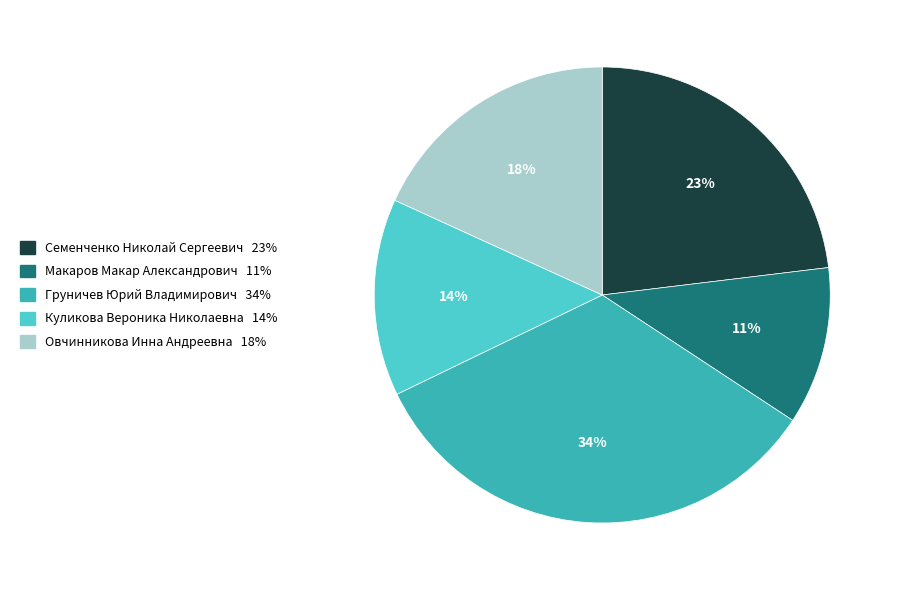

Is the sum of Макаров Макар Александрович and Груничев Юрий Владимирович greater than half?

No